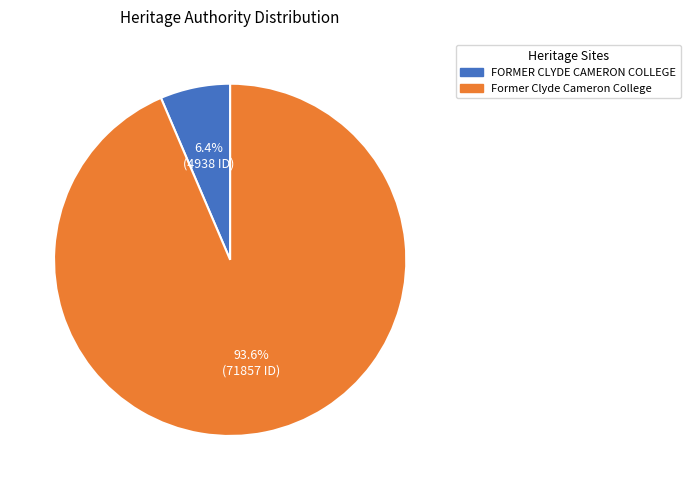

Between Former Clyde Cameron College and FORMER CLYDE CAMERON COLLEGE, which is larger?

Former Clyde Cameron College